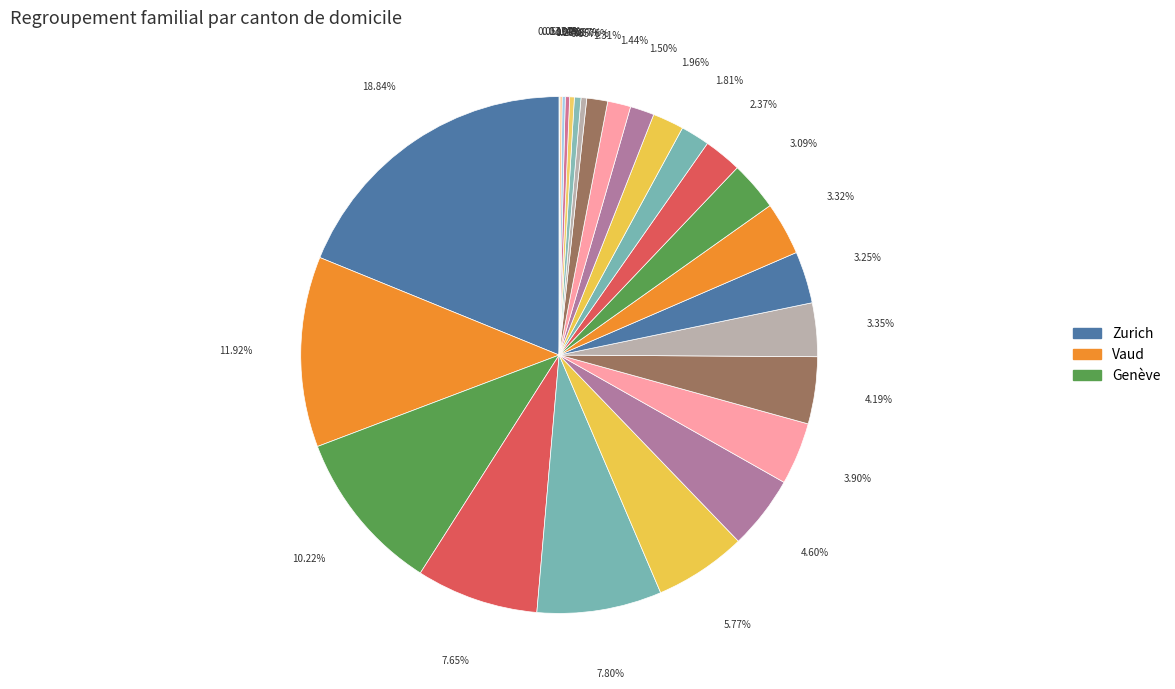

Which category has the smallest portion of the pie?

Appenzell Rh.-int.